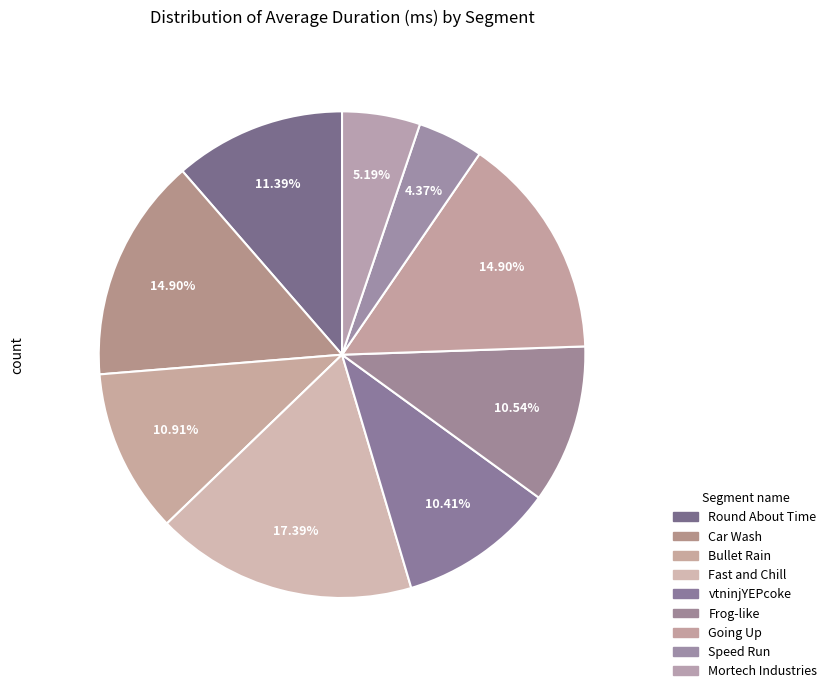

How many segments does this pie chart have?

9